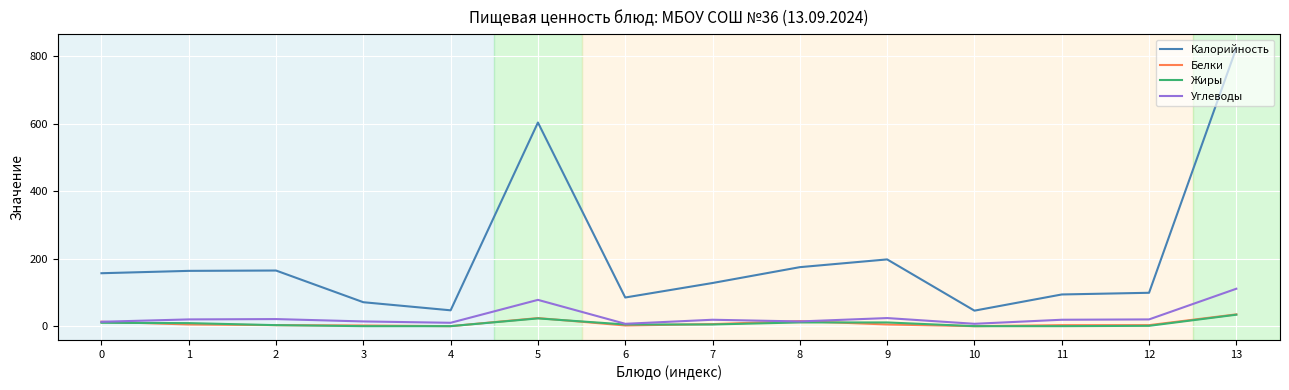

True or false: Калорийность and Углеводы intersect in this chart.

False